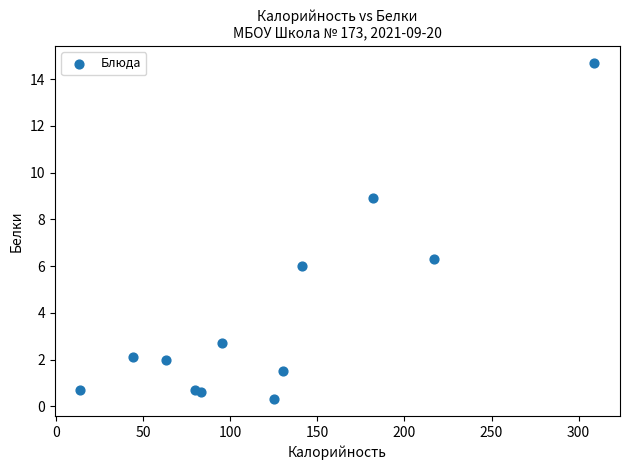

What Y value in the scatter plot is closest to 7?

6.3